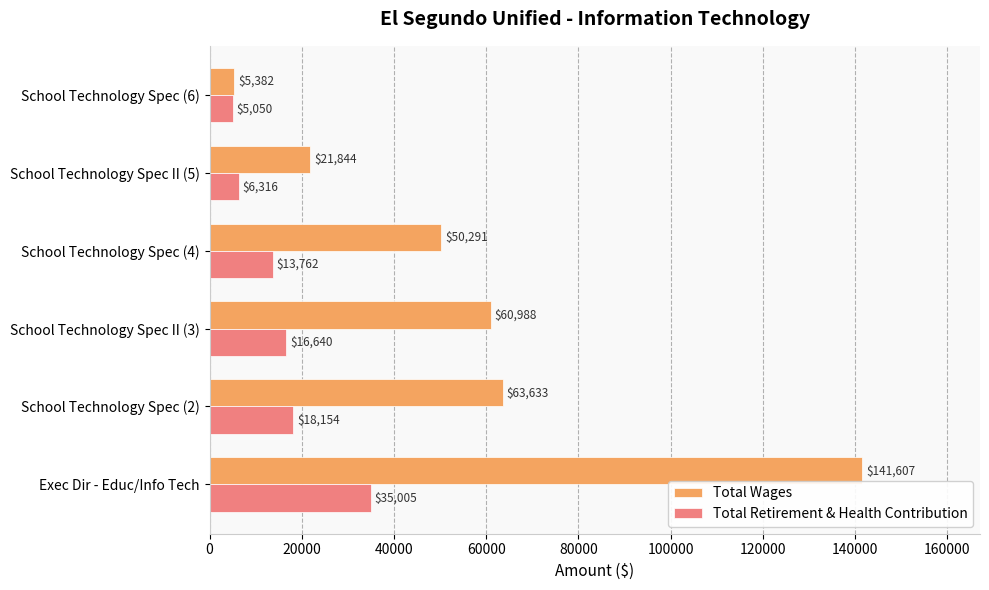

What is the spread (max minus min) of values at School Technology Spec (4)?

36529